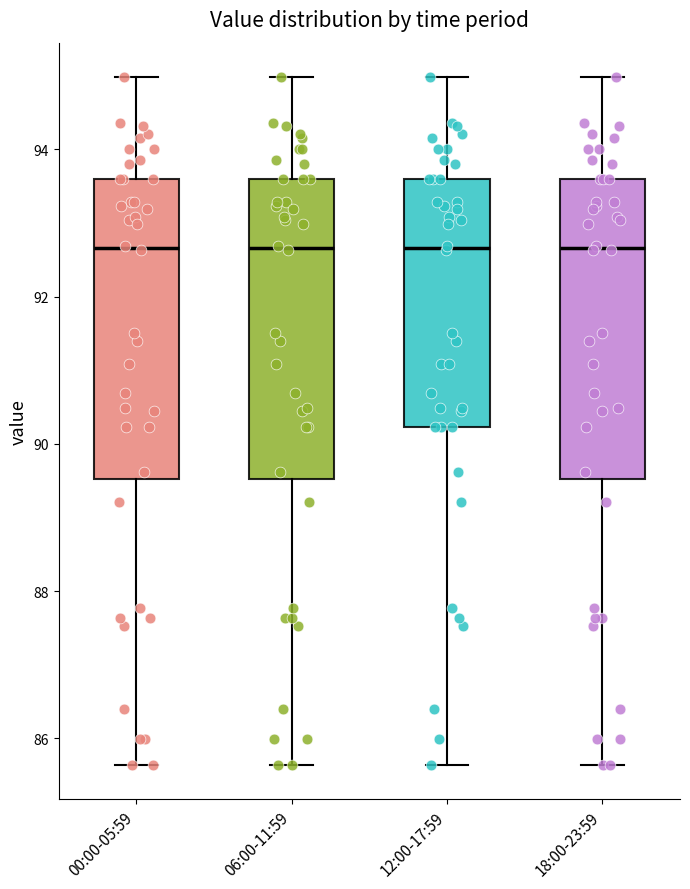

Reading left to right, transcribe this box plot: for each box, give where its median line is, the range the box spans, and where its two whiskers end, as read against the y-axis. The values are not printed on the chart, so give them approximately, as read against the axis.

00:00-05:59: median 92.6, box 89.6 to 93.6, whiskers 85.6 to 95.0
06:00-11:59: median 92.6, box 89.6 to 93.6, whiskers 85.6 to 95.0
12:00-17:59: median 92.6, box 90.2 to 93.6, whiskers 85.6 to 95.0
18:00-23:59: median 92.6, box 89.6 to 93.6, whiskers 85.6 to 95.0